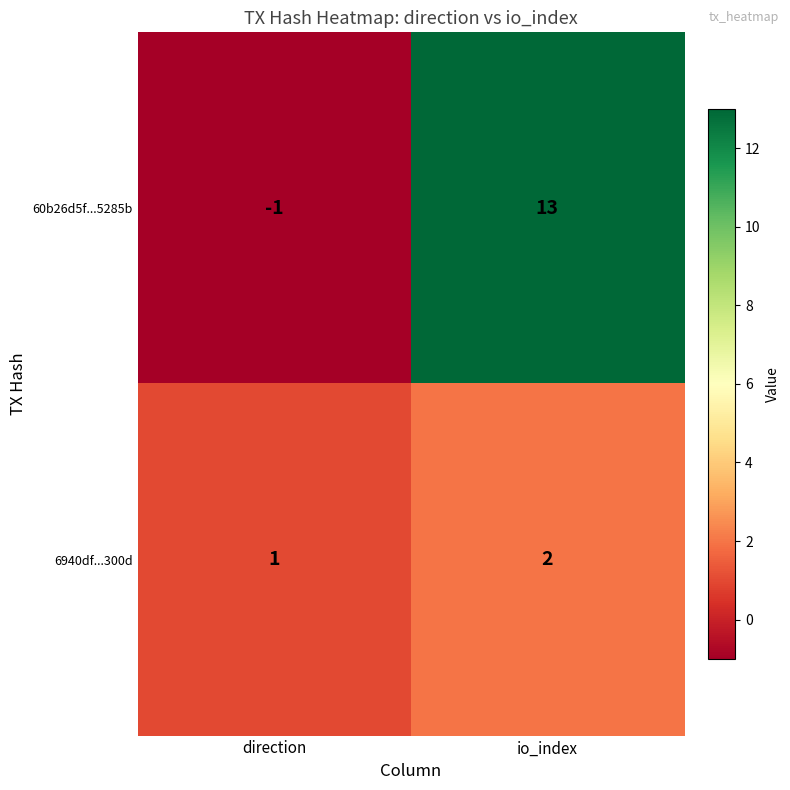

List the series in order of their peak value, highest first.

60b26d5f...5285b, 6940df...300d